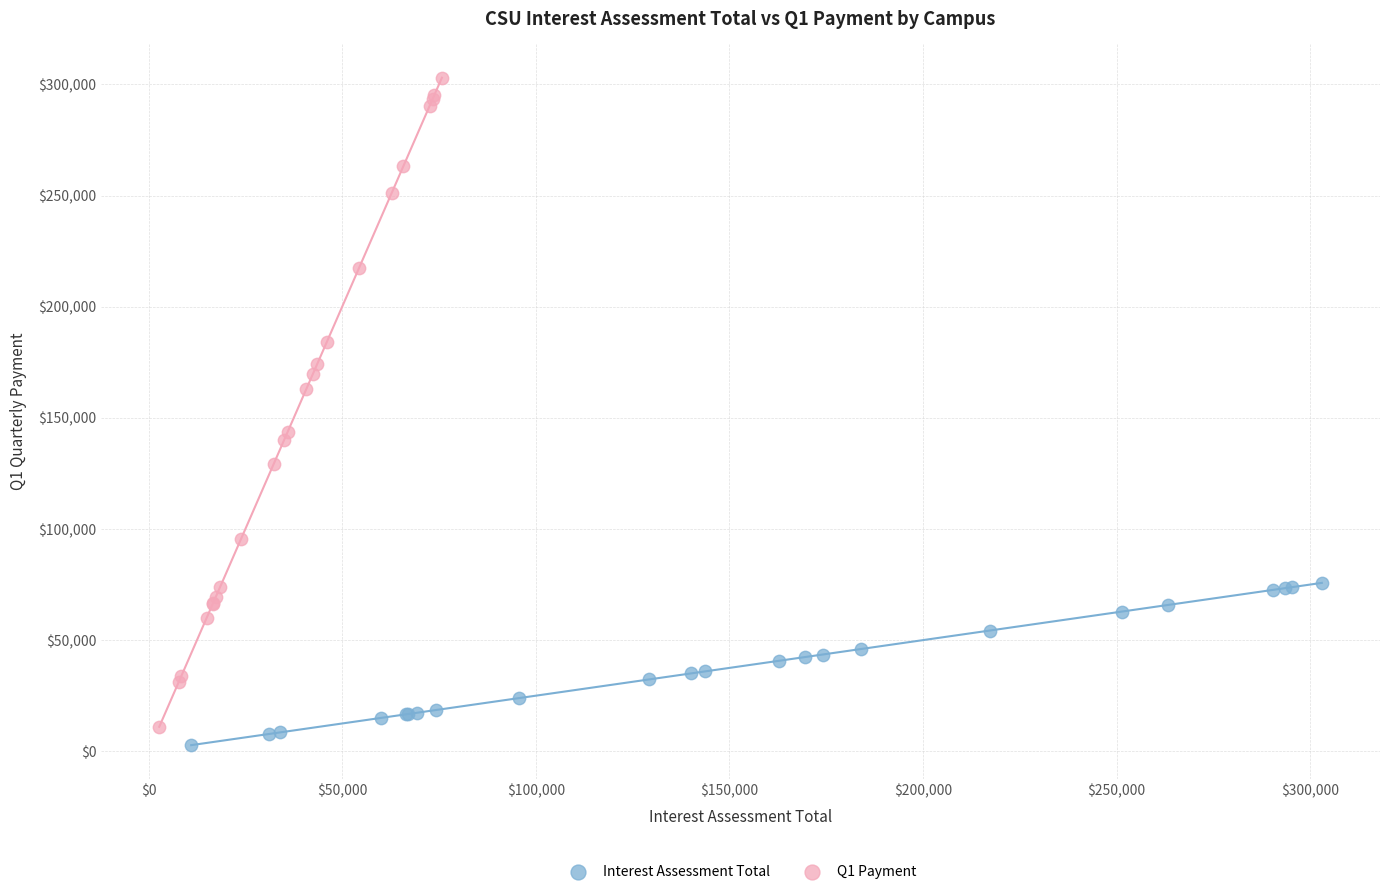

Which series contains the highest Y value?

Q1 Payment